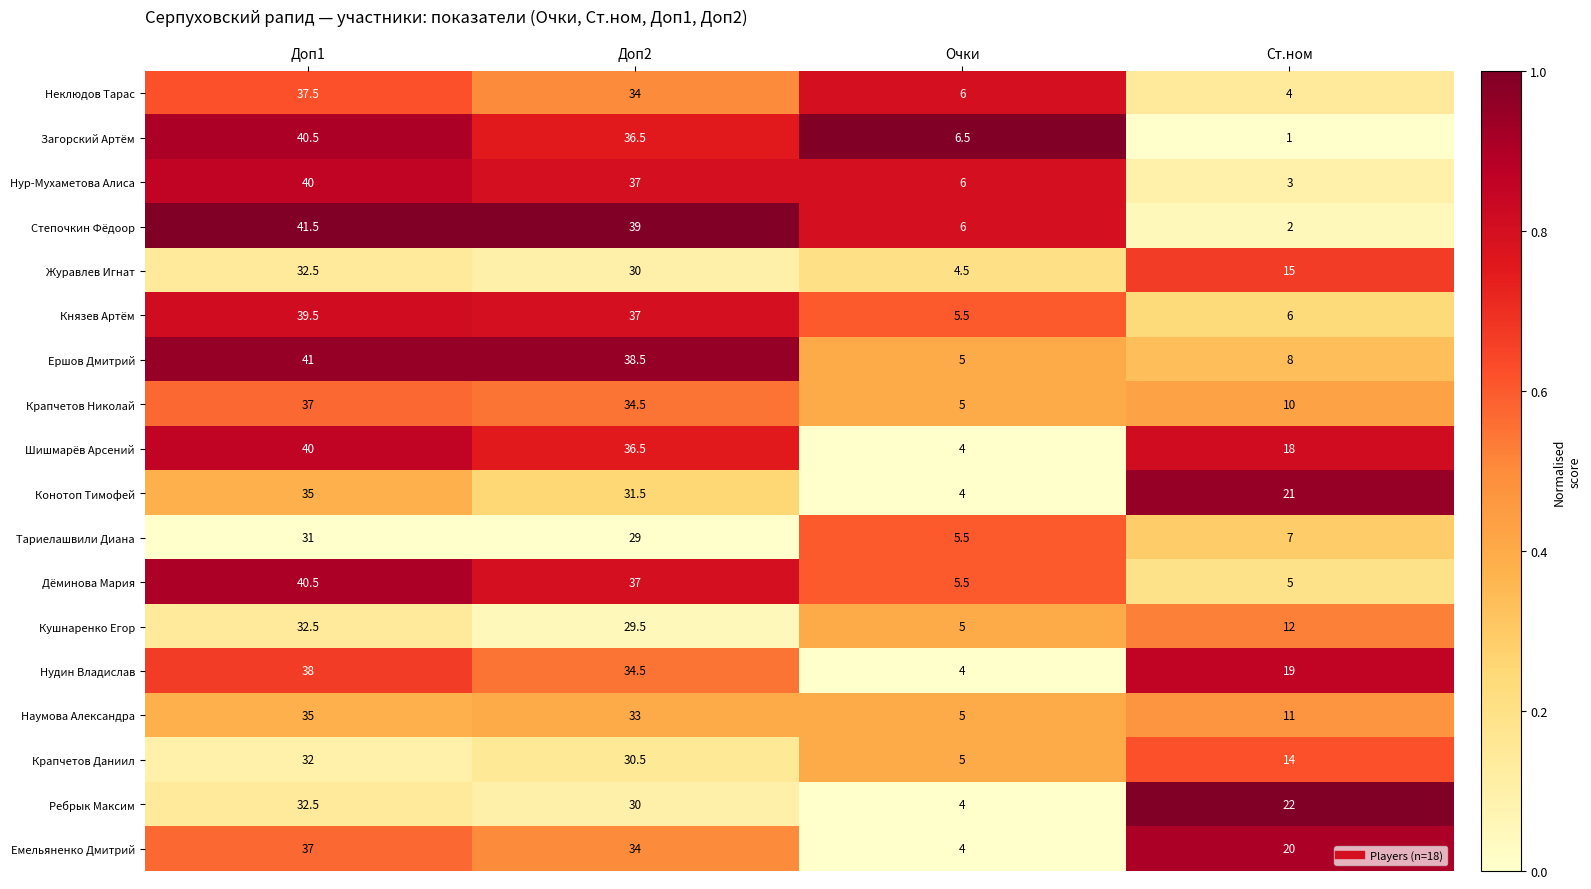

What is the average value of the Дёминова Мария series?

22.0